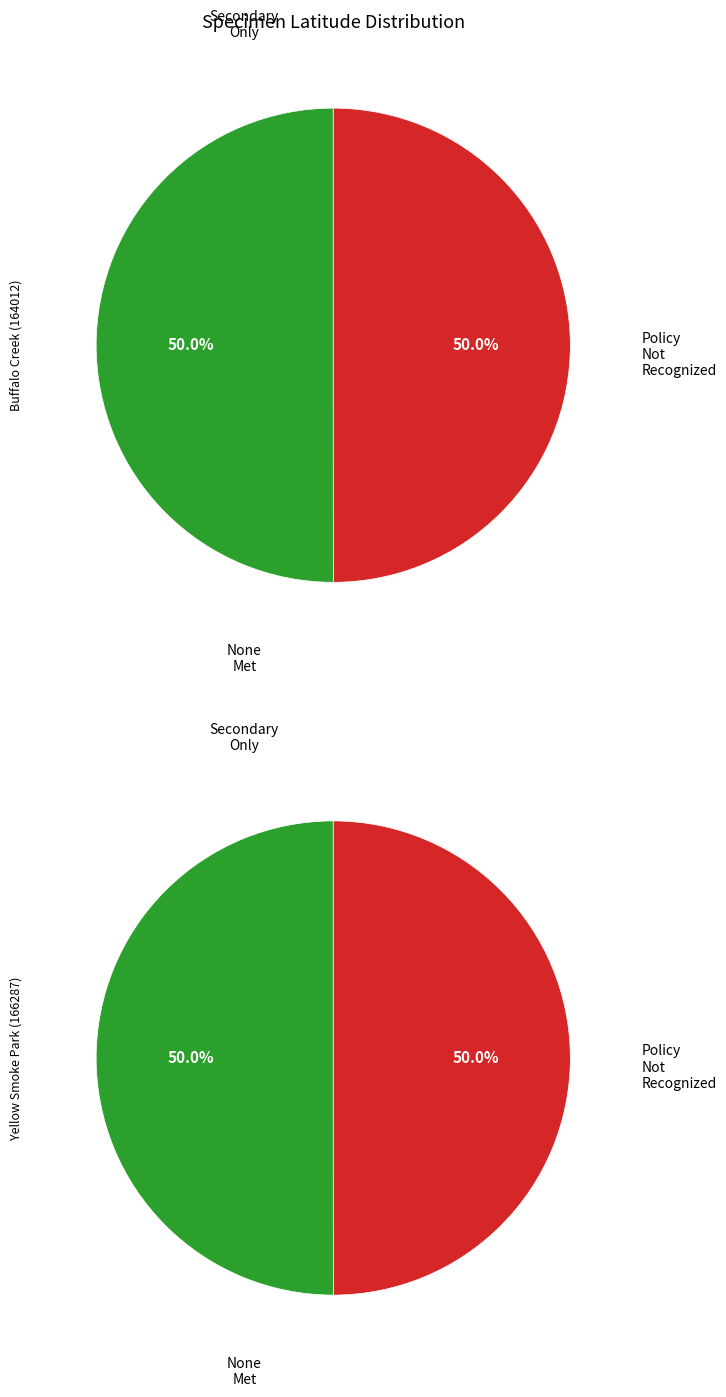

Do 164012 and 166287 together represent more than half of the pie?

Yes